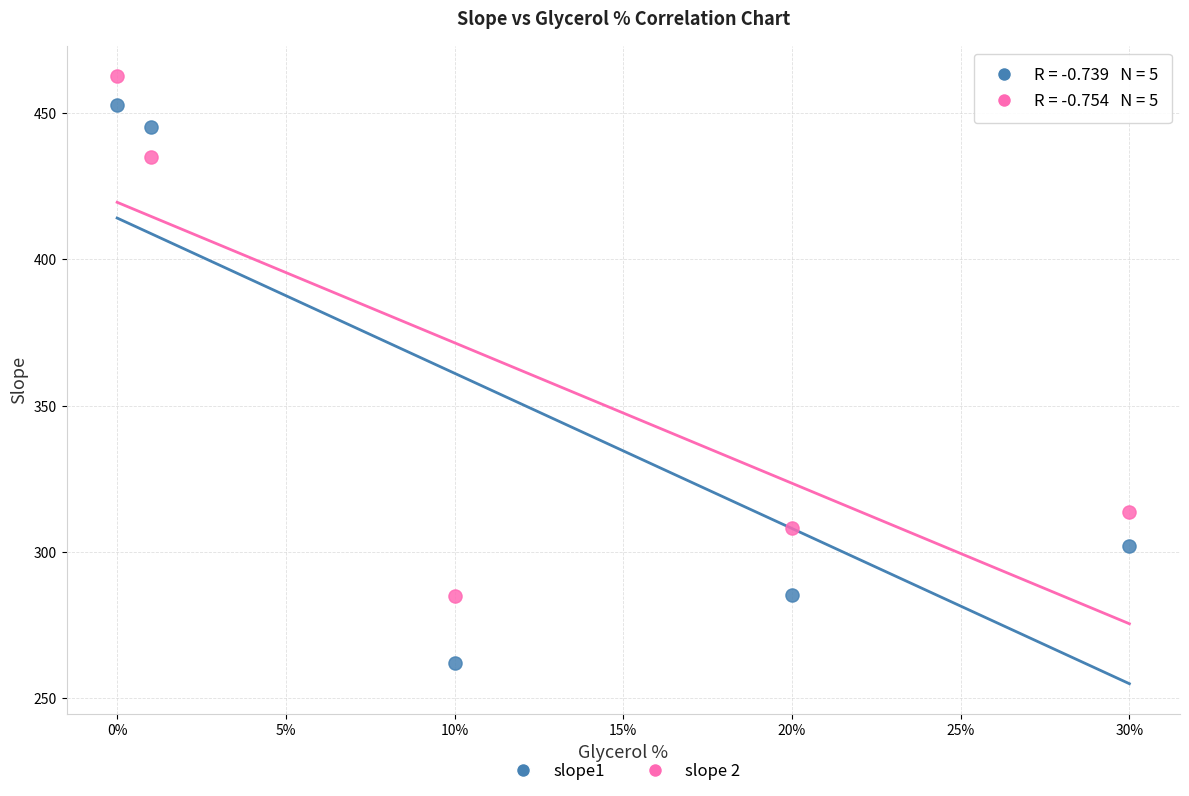

What is the X range (max minus min) for the scatter plot?

30.0